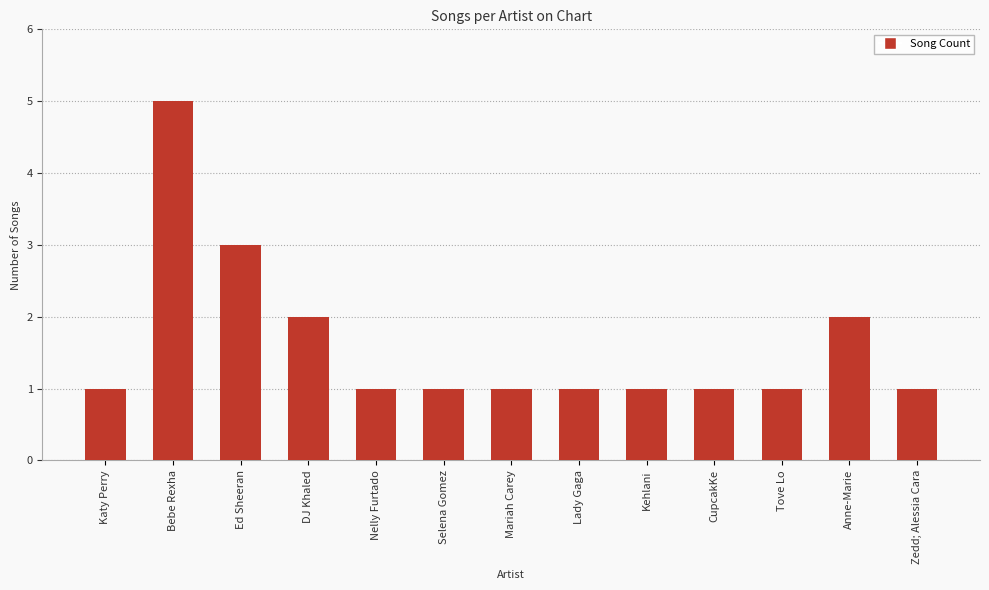

The value at Bebe Rexha is 5. True or false?

True